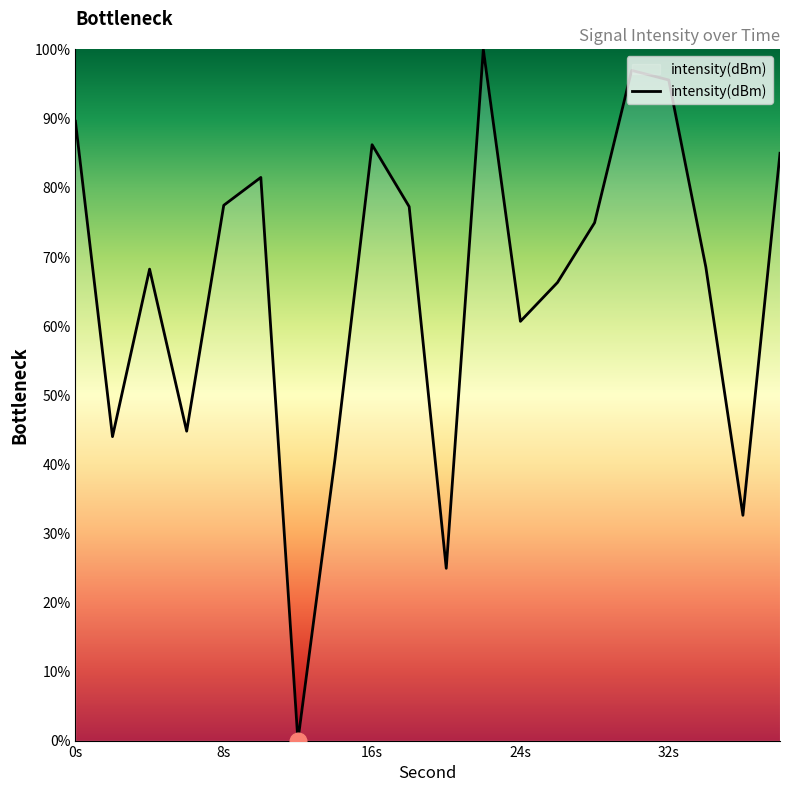

What is the maximum value shown in the chart?

100.0